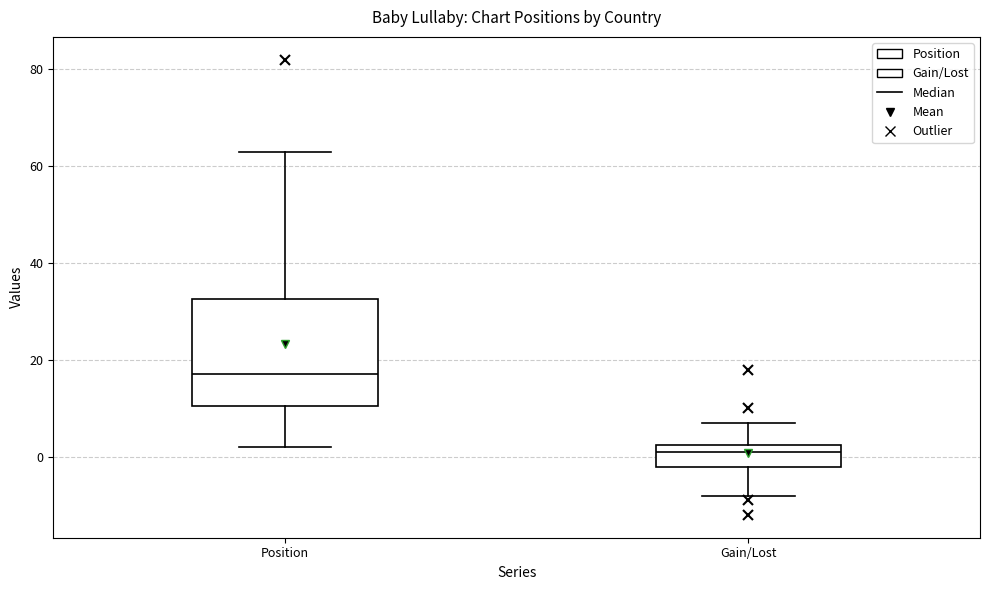

Comparing the boxes themselves (not the whiskers), which one is the tallest?

Position